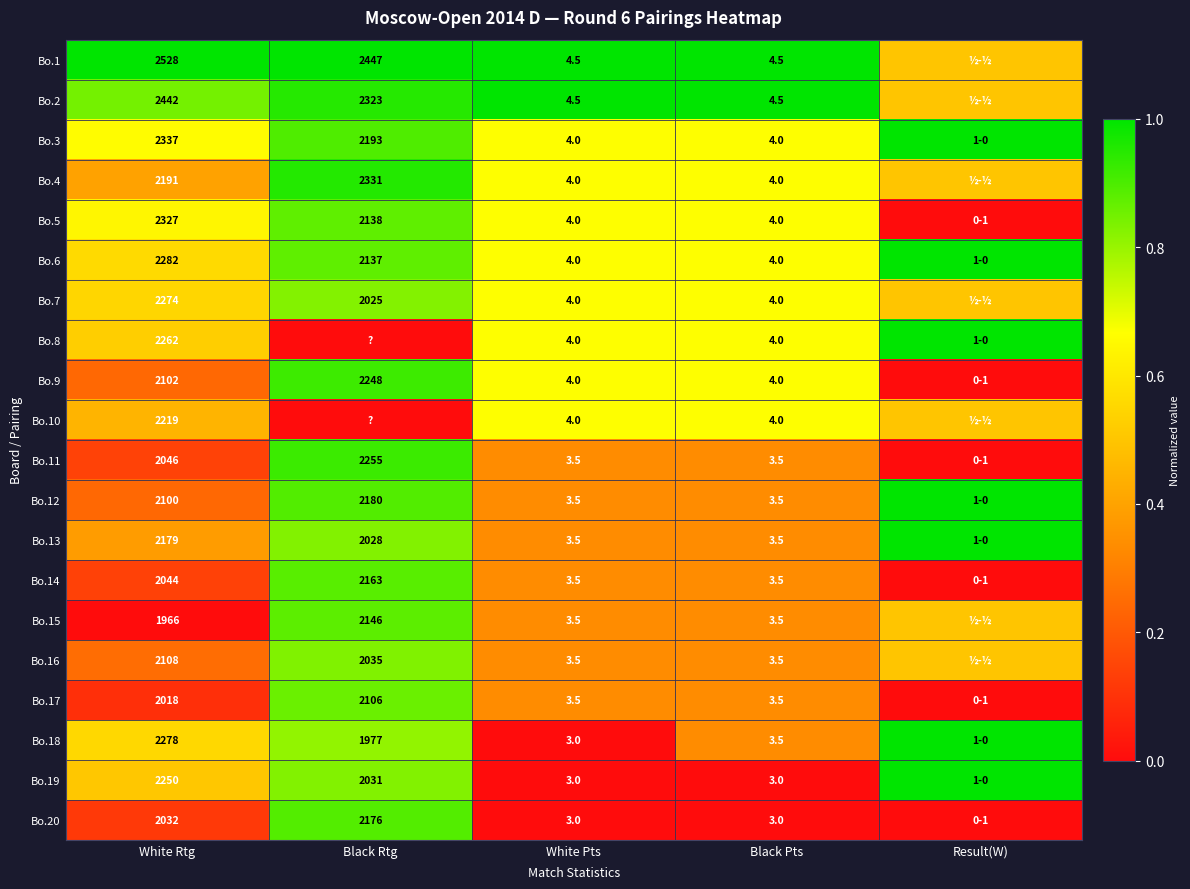

What is the sum of the Bo.7 values at Black Rtg and Black Pts?

2029.0